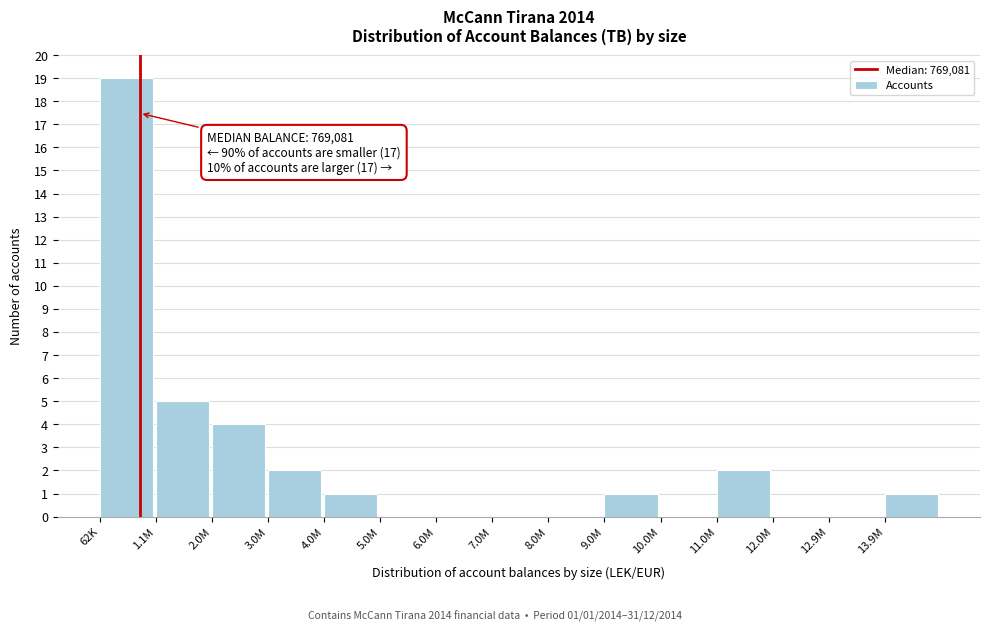

Reading right to left, extract all data points from this chart.

13.9M=1	12.9M=0	12.0M=0	11.0M=2	10.0M=0	9.0M=1	8.0M=0	7.0M=0	6.0M=0	5.0M=0	4.0M=1	3.0M=2	2.0M=4	1.1M=5	62K=19